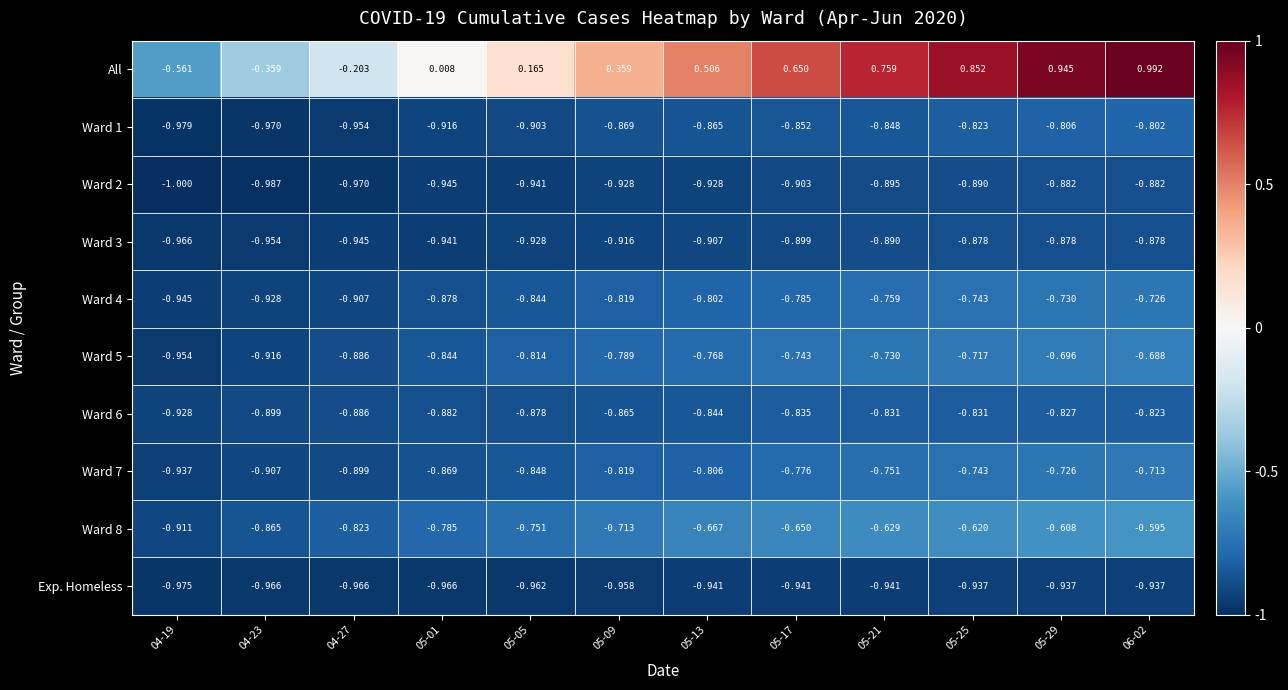

Which series has the largest range (max minus min)?

All